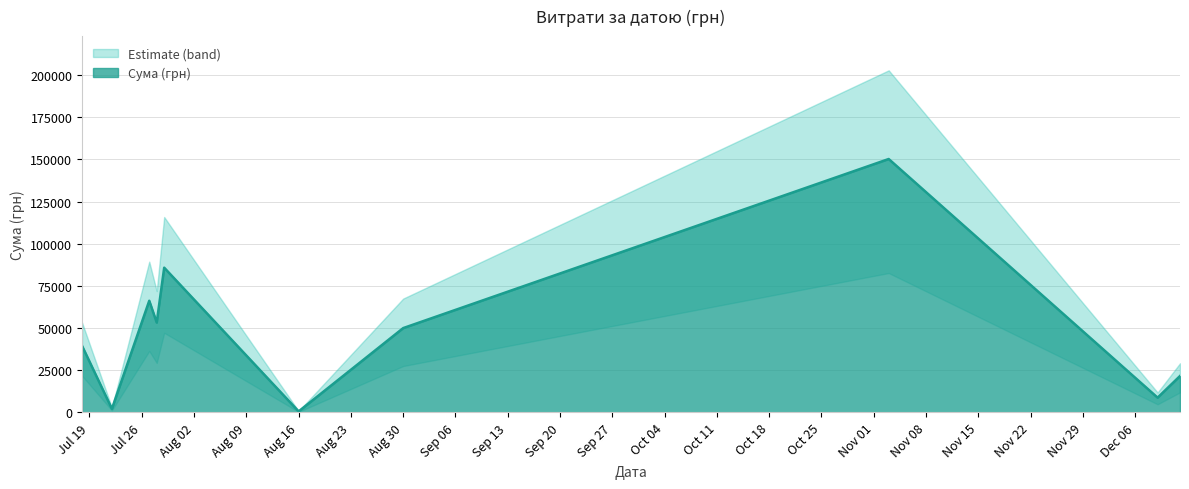

List the labels in order of value, smallest first.

14, 24, 25, 23, 16, 12, 35, 5, 26, 31, 18, 15, 11, 33, 19, 32, 36, 21, 10, 20, 37, 9, 29, 22, 17, 1, 28, 30, 2, 13, 34, 38, 7, 0, 27, 39, 8, 4, 6, 3